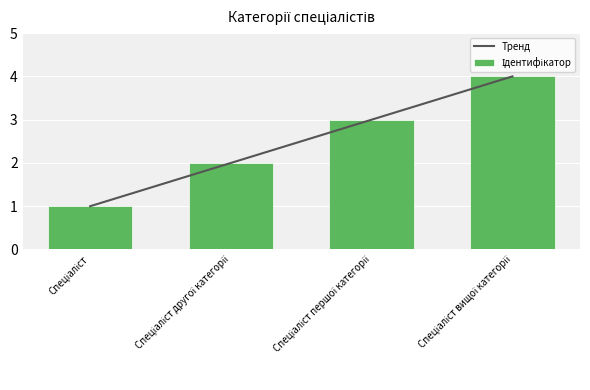

At which label does Тренд reach its peak?

Спеціаліст вищої категорії